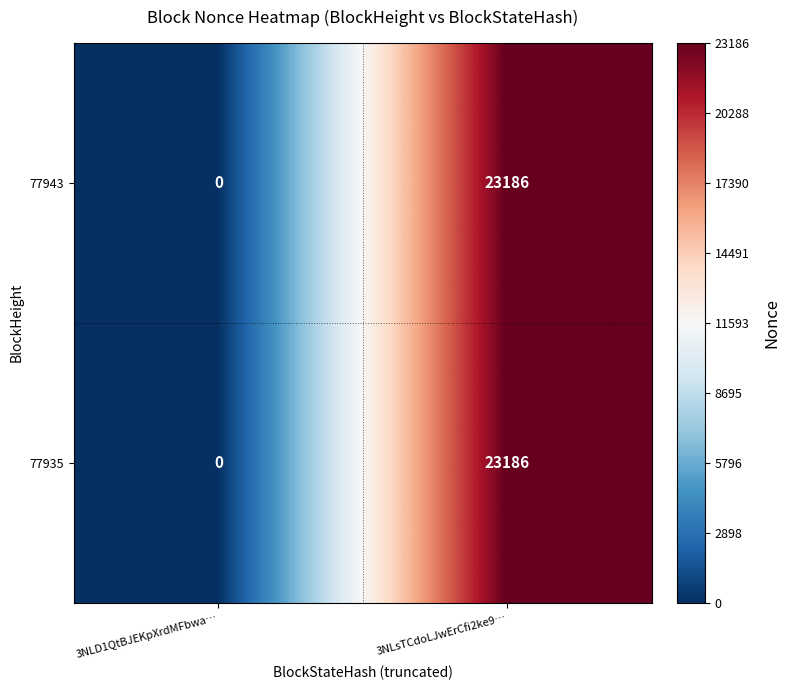

What is the sum of the 77935 values at 3NLD1QtBJEKpXrdMFbwa… and 3NLsTCdoLJwErCfi2ke9…?

23186